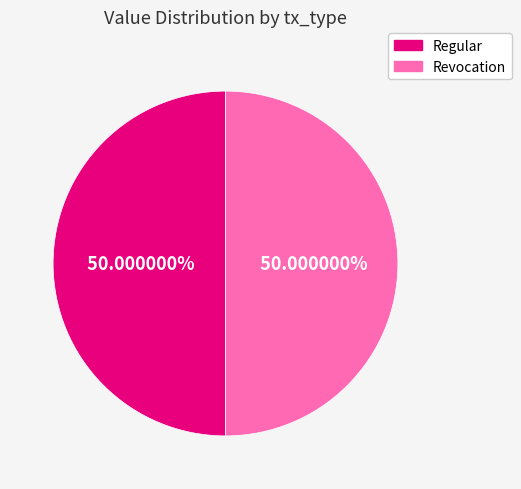

What percentage is NOT represented by Revocation?

50.0%